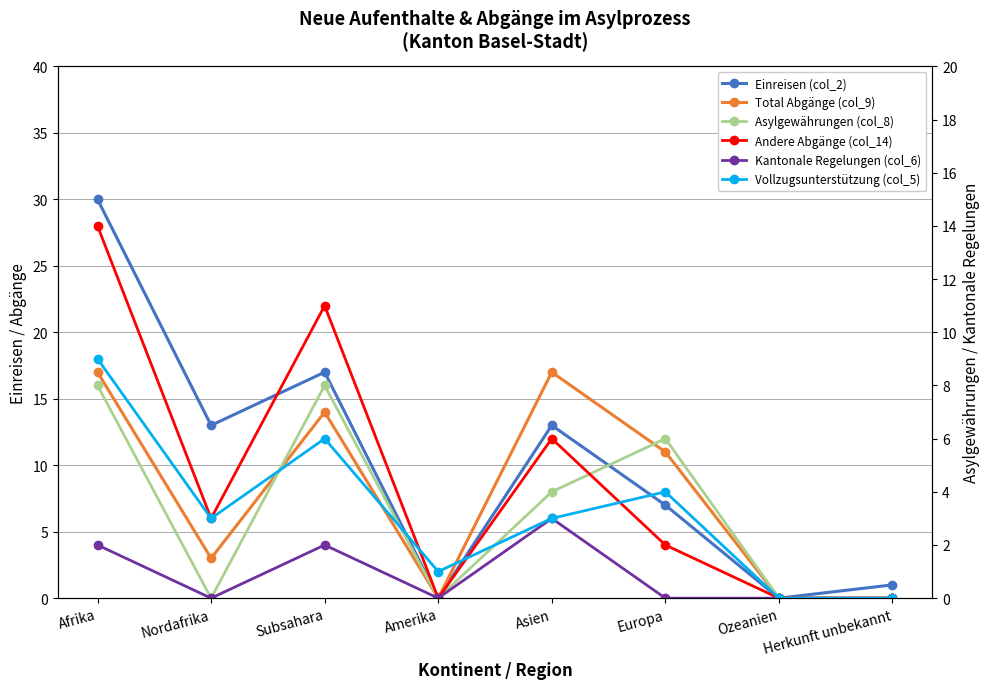

Between Afrika and Herkunft unbekannt, which series saw the biggest shift?

Einreisen (col_2)